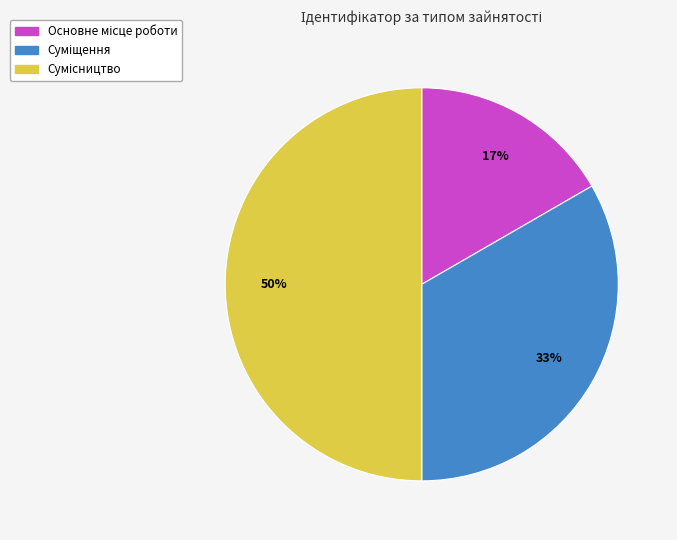

To the nearest percent, what is the average slice percentage?

33%